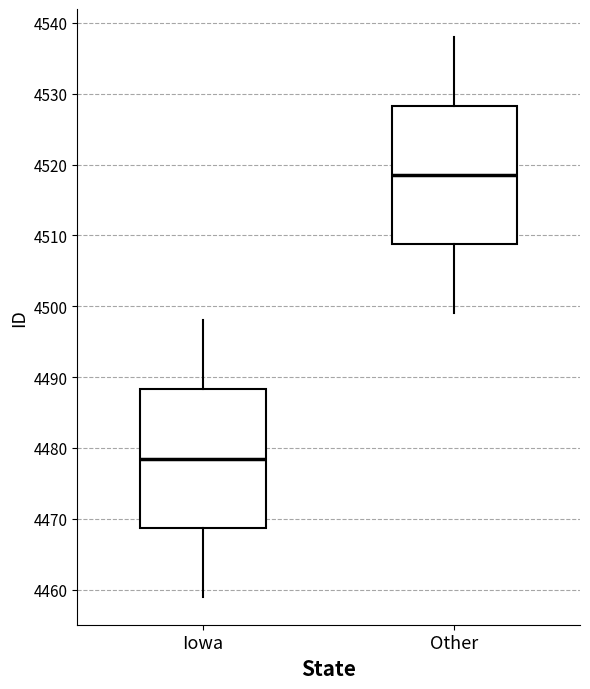

Reading left to right, transcribe this box plot: for each box, give where its median line is, the range the box spans, and where its two whiskers end, as read against the y-axis. The values are not printed on the chart, so give them approximately, as read against the axis.

Iowa: median 4479, box 4469 to 4488, whiskers 4459 to 4498
Other: median 4519, box 4509 to 4528, whiskers 4499 to 4538